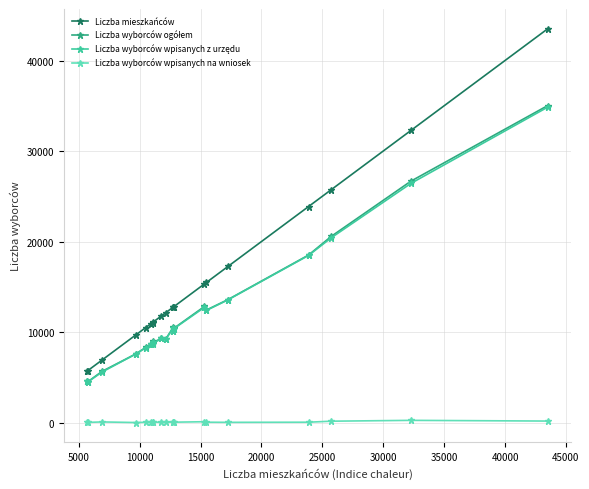

True or false: Liczba wyborców wpisanych na wniosek has more than 1 points higher than both neighbors.

True